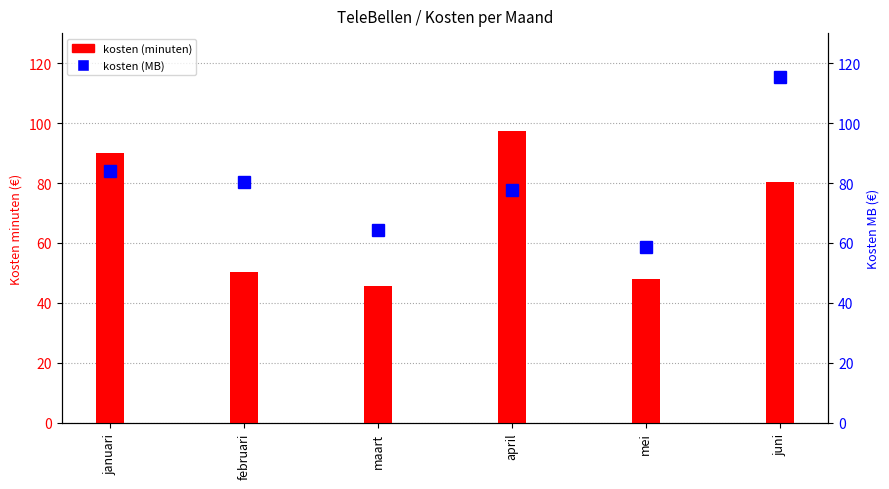

Is it true that kosten (MB) equals 137.1 at februari?

False